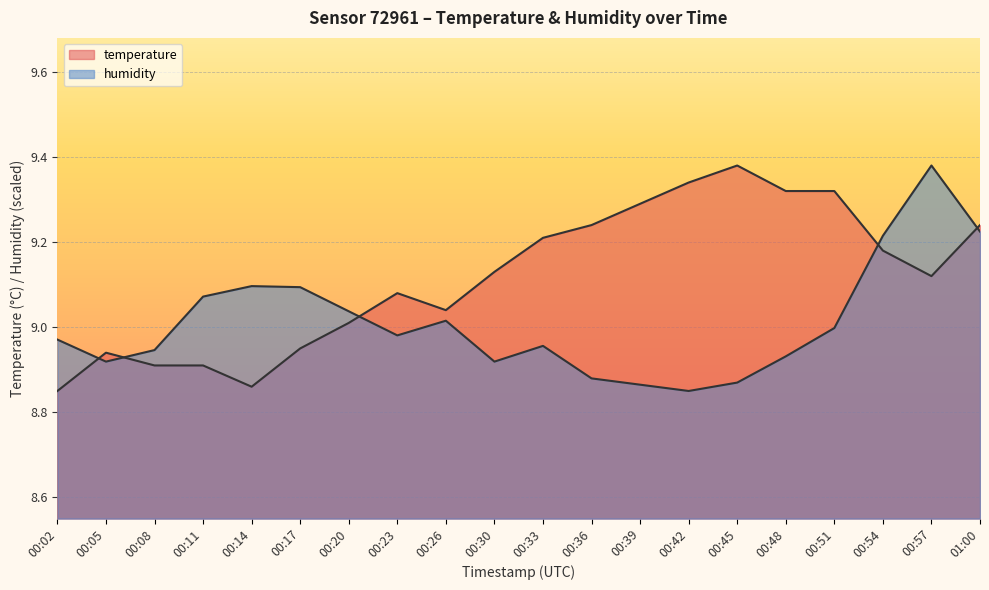

Where does the temperature series first go above 9?

00:20